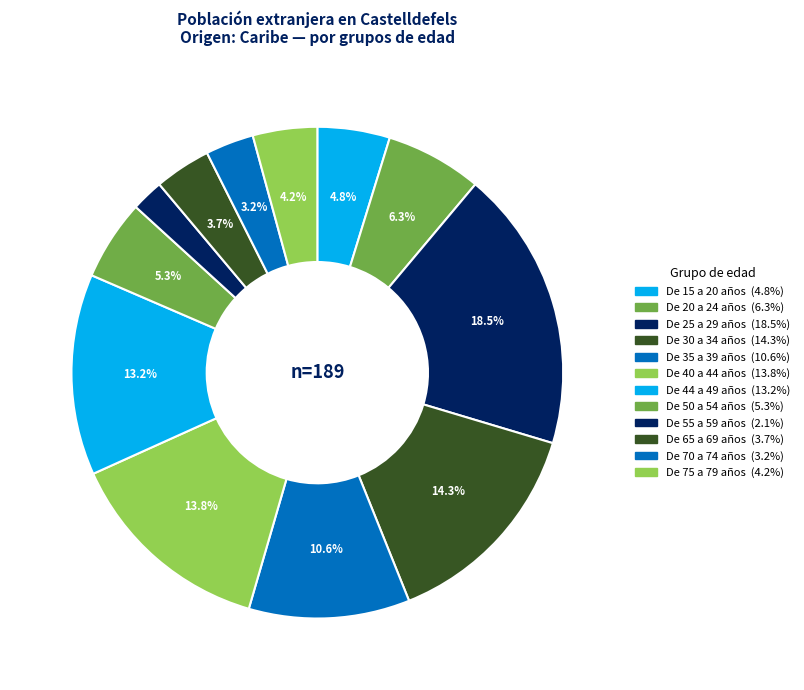

Rank the categories by value from lowest to highest.

De 55 a 59 años, De 70 a 74 años, De 65 a 69 años, De 75 a 79 años, De 15 a 20 años, De 50 a 54 años, De 20 a 24 años, De 35 a 39 años, De 44 a 49 años, De 40 a 44 años, De 30 a 34 años, De 25 a 29 años